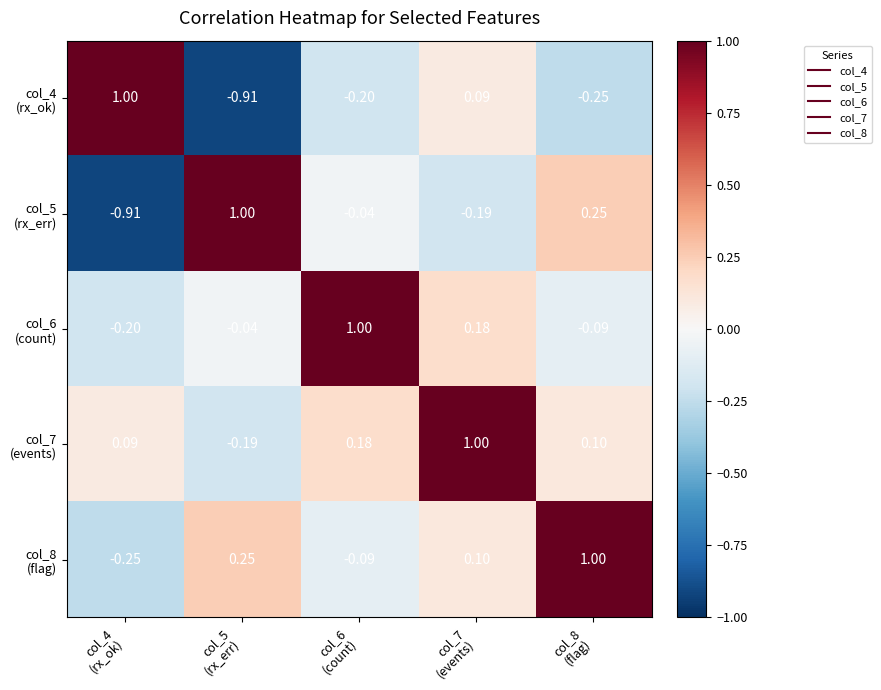

At how many categories does at least one series exceed 0?

5